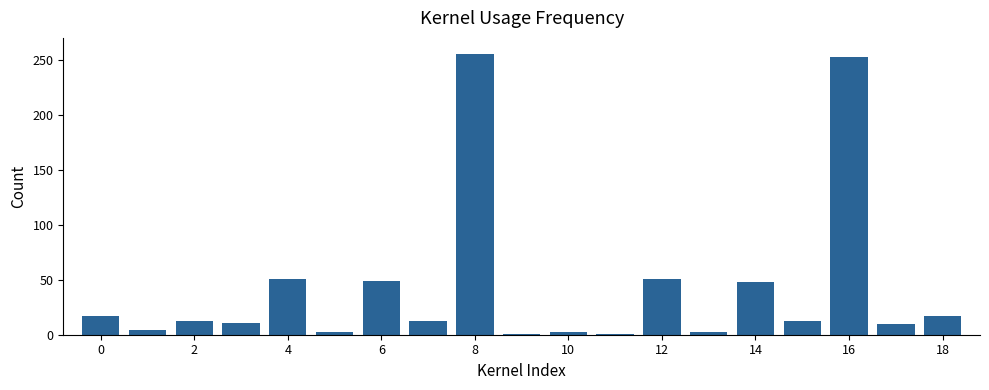

What is the maximum value shown in the chart?

255.0